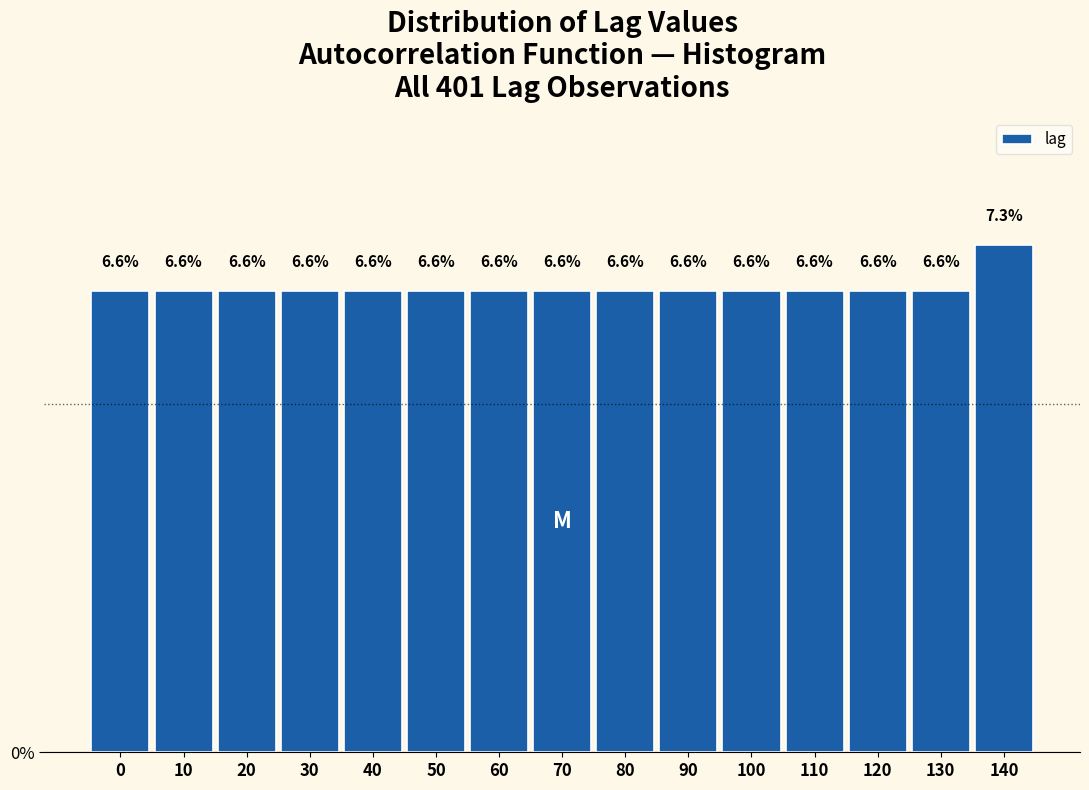

Reading left to right, transcribe all the data shown in this chart.

0=6.6	10=6.6	20=6.6	30=6.6	40=6.6	50=6.6	60=6.6	70=6.6	80=6.6	90=6.6	100=6.6	110=6.6	120=6.6	130=6.6	140=7.3